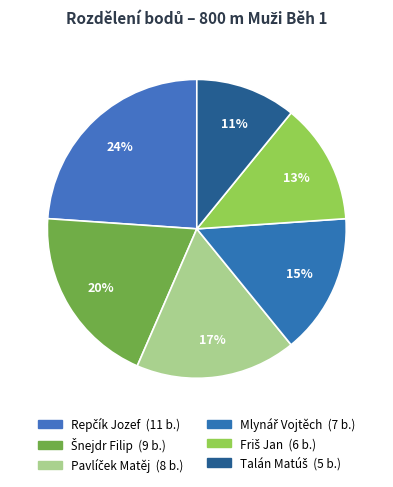

What is the largest slice in the pie chart?

Repčík Jozef